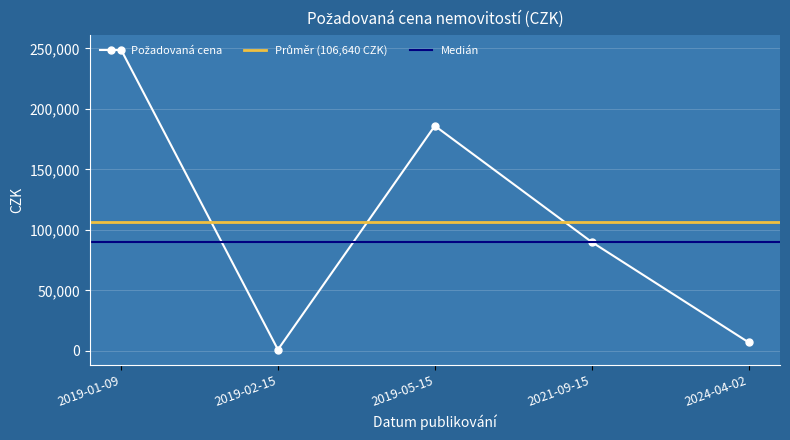

Reading left to right, what are all the values shown in this chart?

249000	1100	186000	90000	7100